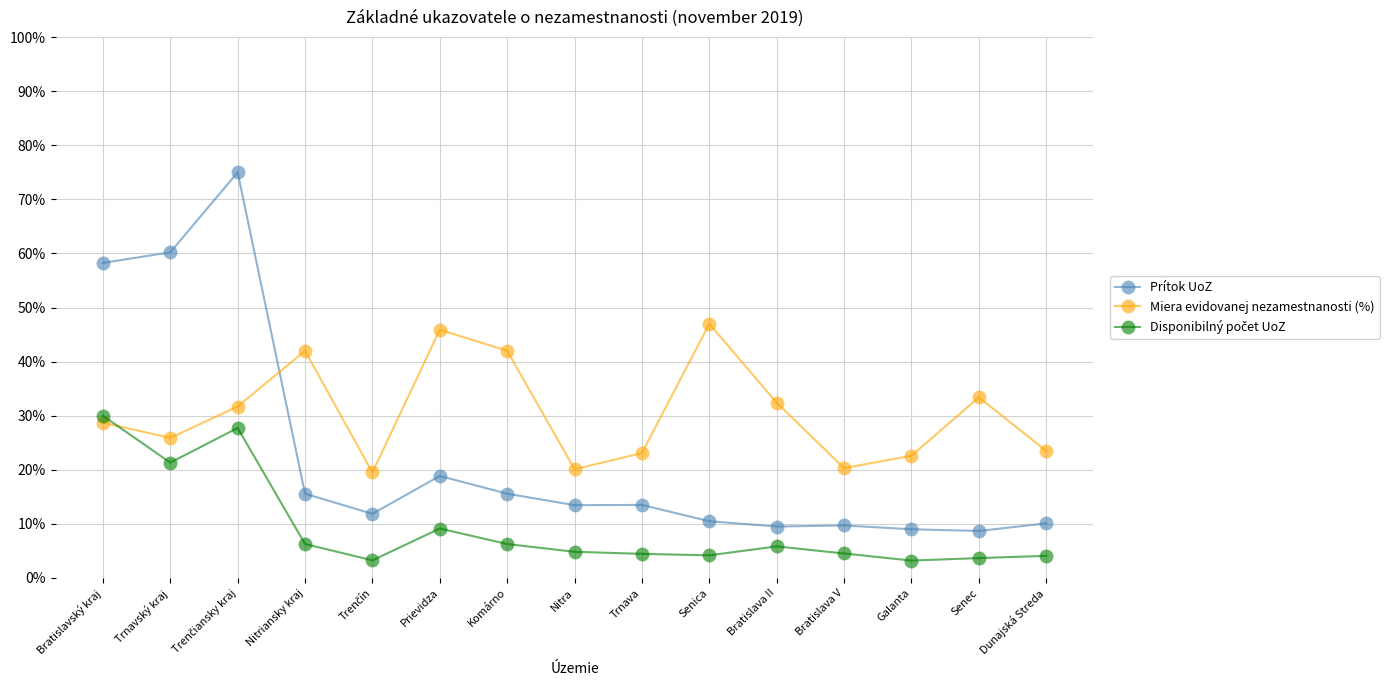

What is the value of the Miera evidovanej nezamestnanosti (%) point at the 7th from the left?

42.0